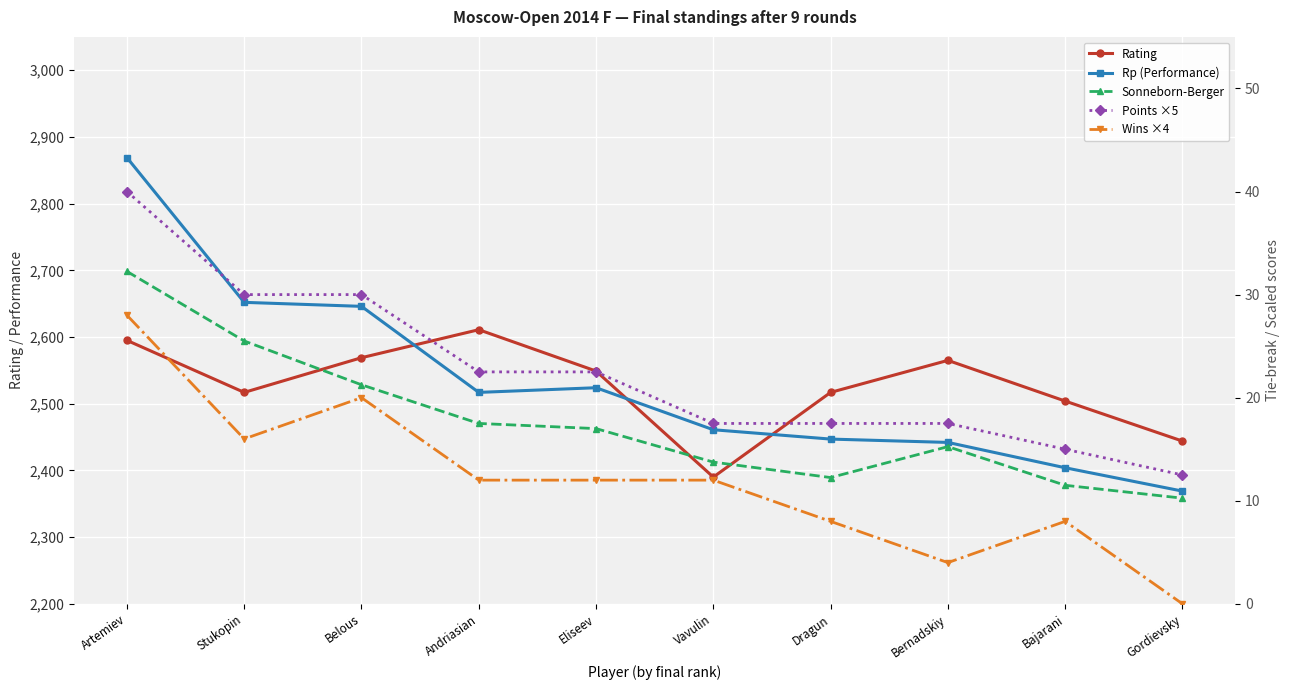

Is this an area chart (filled region under the line)?

No